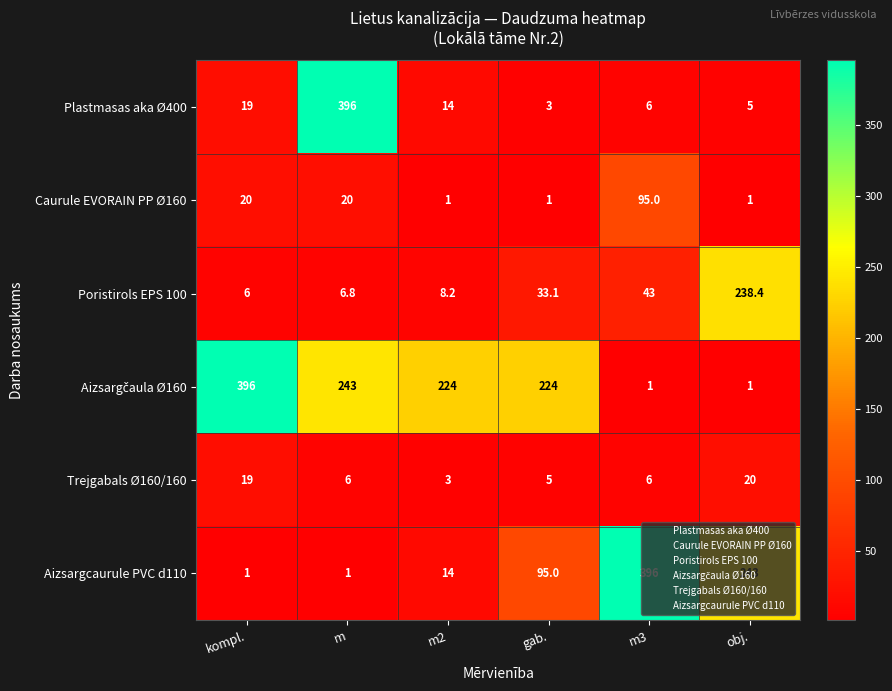

What is the average value of the Caurule EVORAIN PP Ø160 series?

23.0